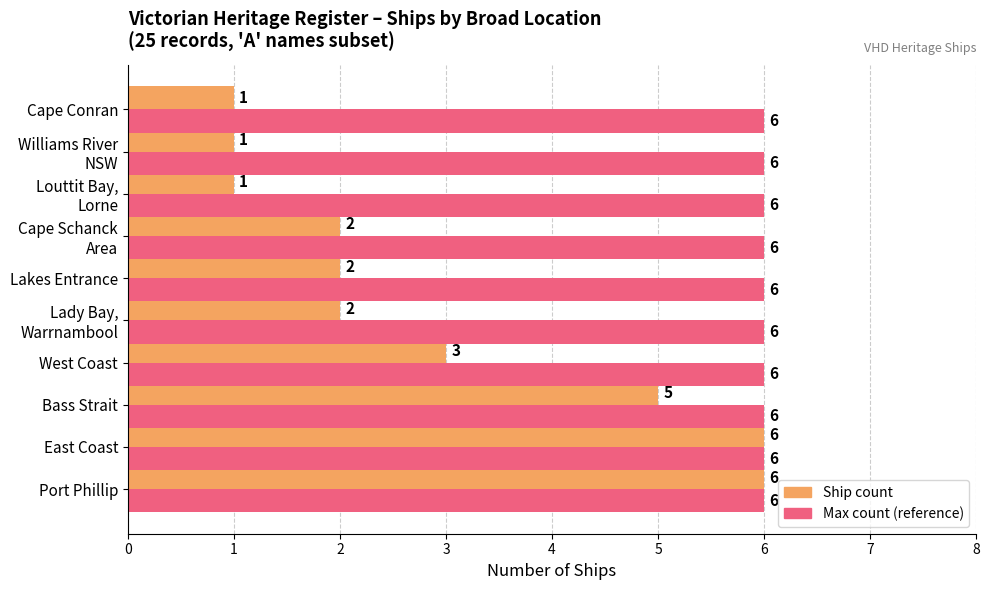

Read the Max count (reference) value at Lakes Entrance.

6